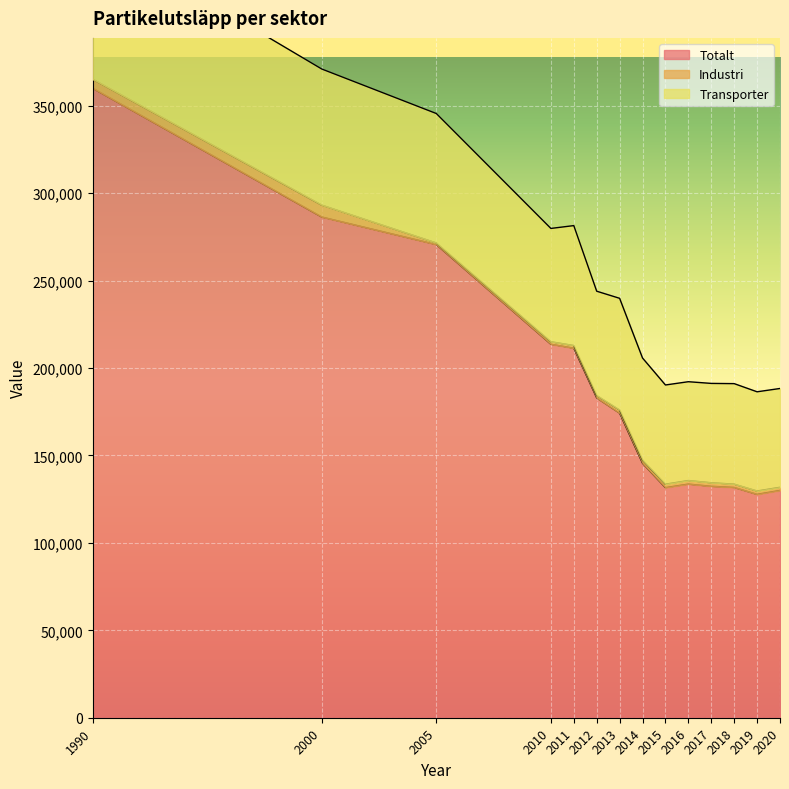

What is the lowest value of the Totalt series?

127780